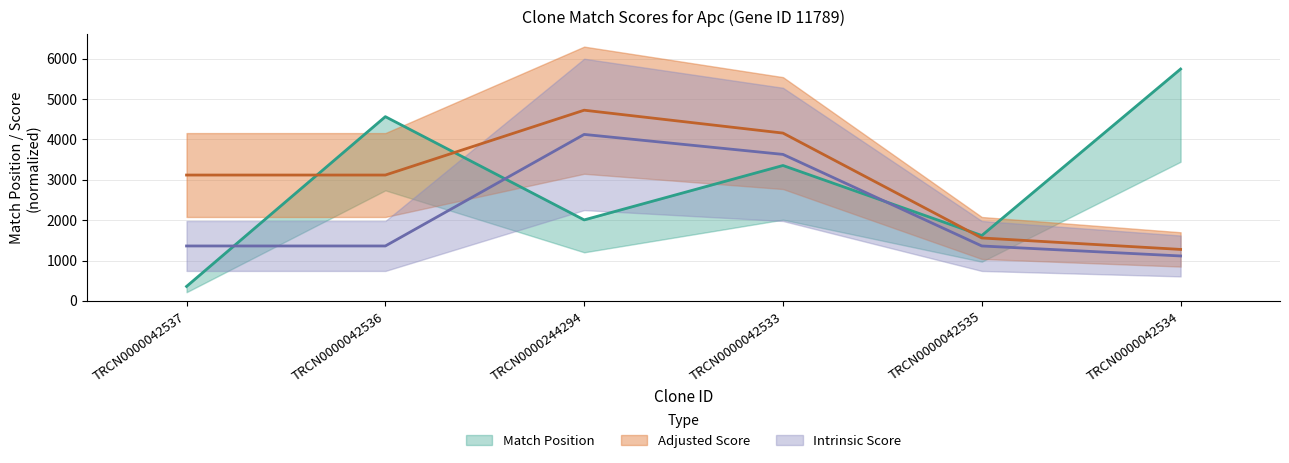

True or false: Adjusted Score has a value of 1282.1 at TRCN0000244294.

False